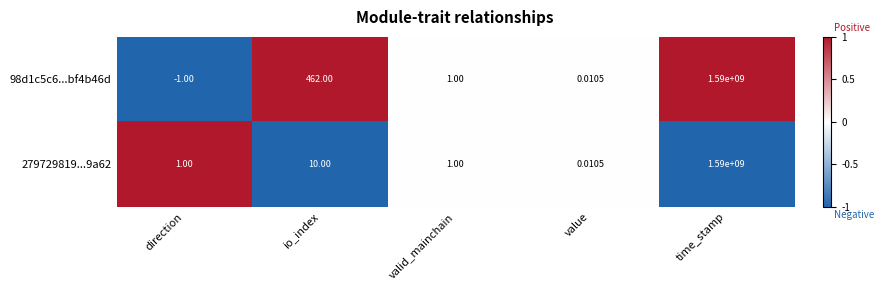

At which category is the sum across all series the highest?

time_stamp